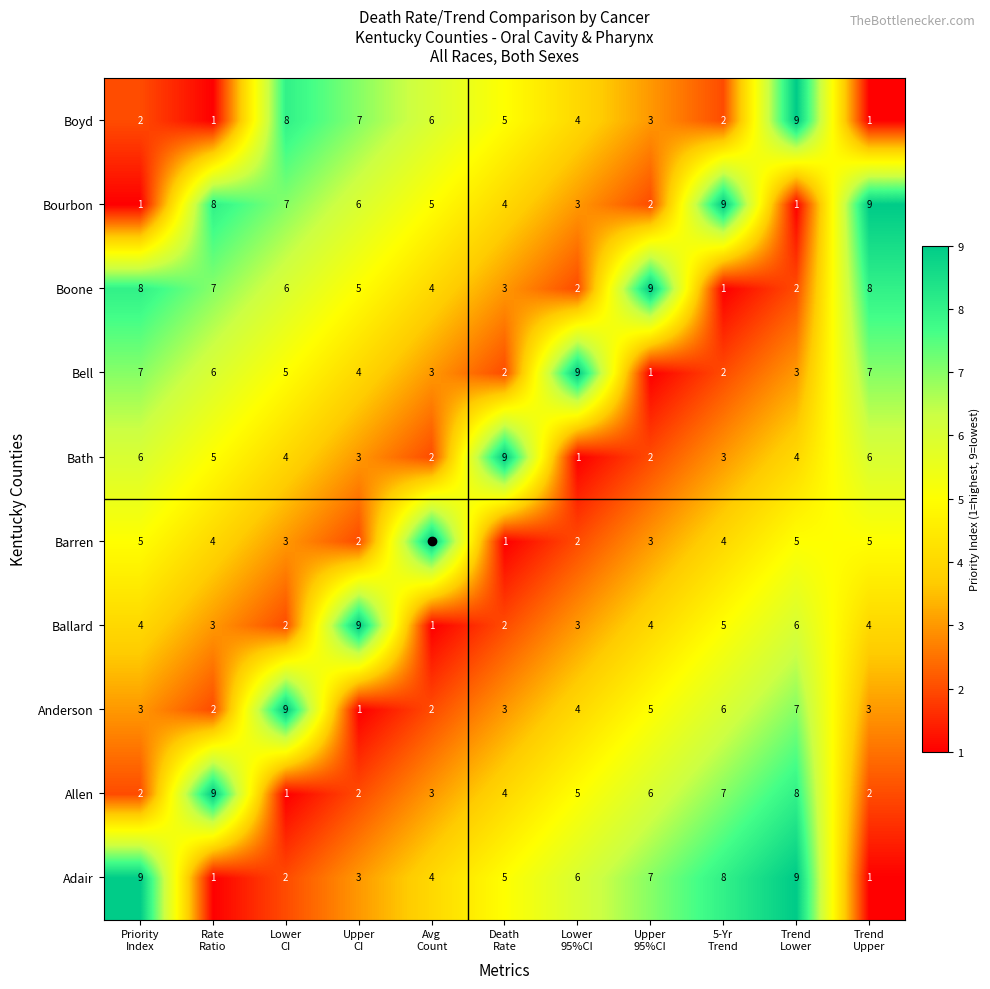

Count the Bell values in the range 2 to 7.

9